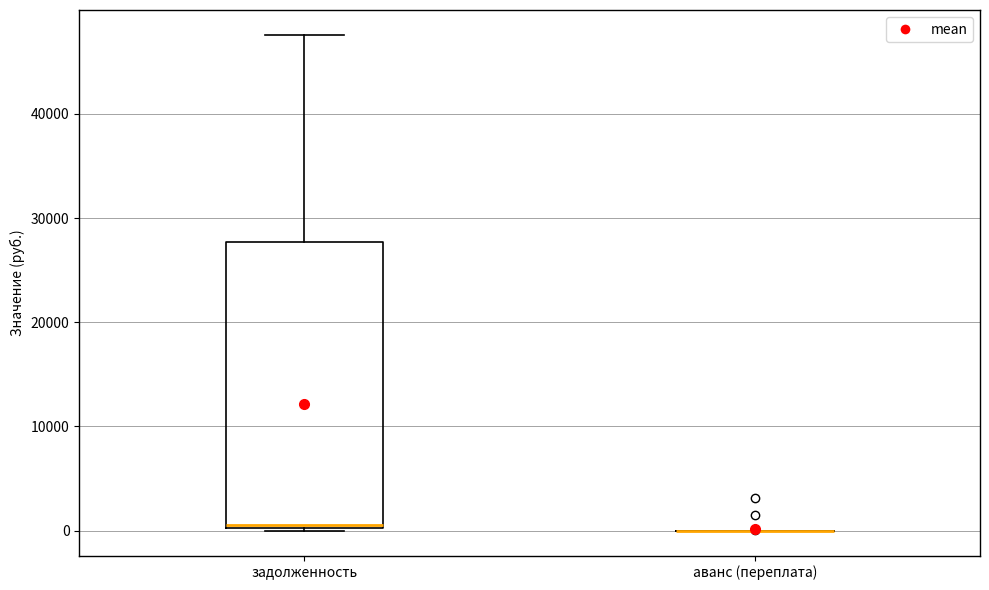

Reading left to right, read every box against the y-axis: the position of its median line, the range the box covers, and the ends of its whiskers. The values are not printed on the chart, so give them approximately, as read against the axis.

задолженность: median 1000, box 0 to 28000, whiskers 0 to 48000
аванс (переплата): box collapsed to a line at 0, whiskers 0 to 0